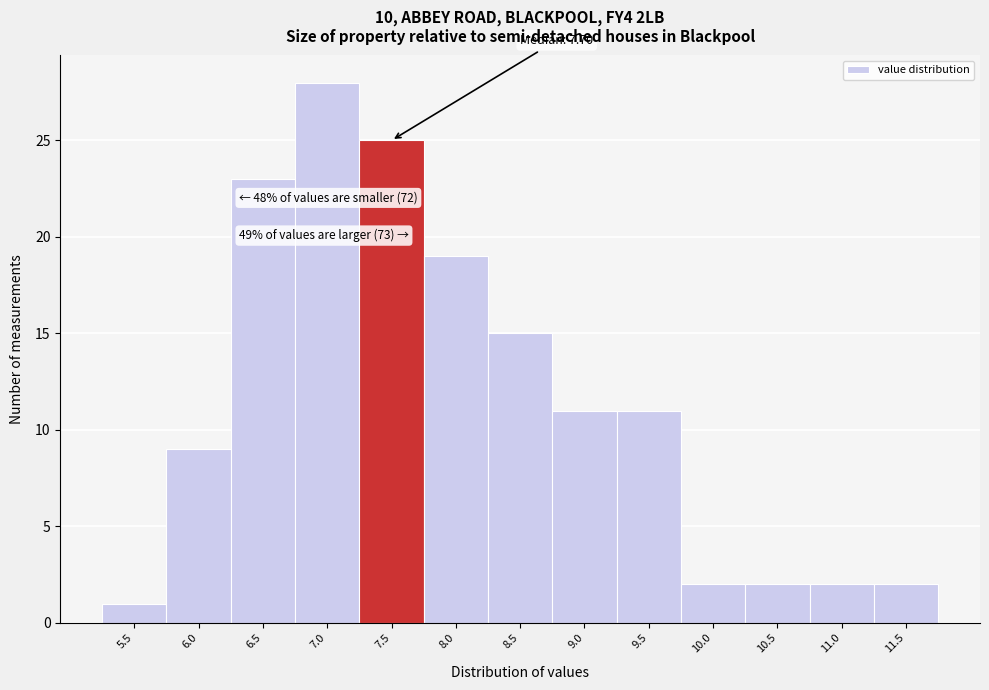

Reading left to right, transcribe all the data shown in this chart.

1	9	23	28	25	19	15	11	11	2	2	2	2